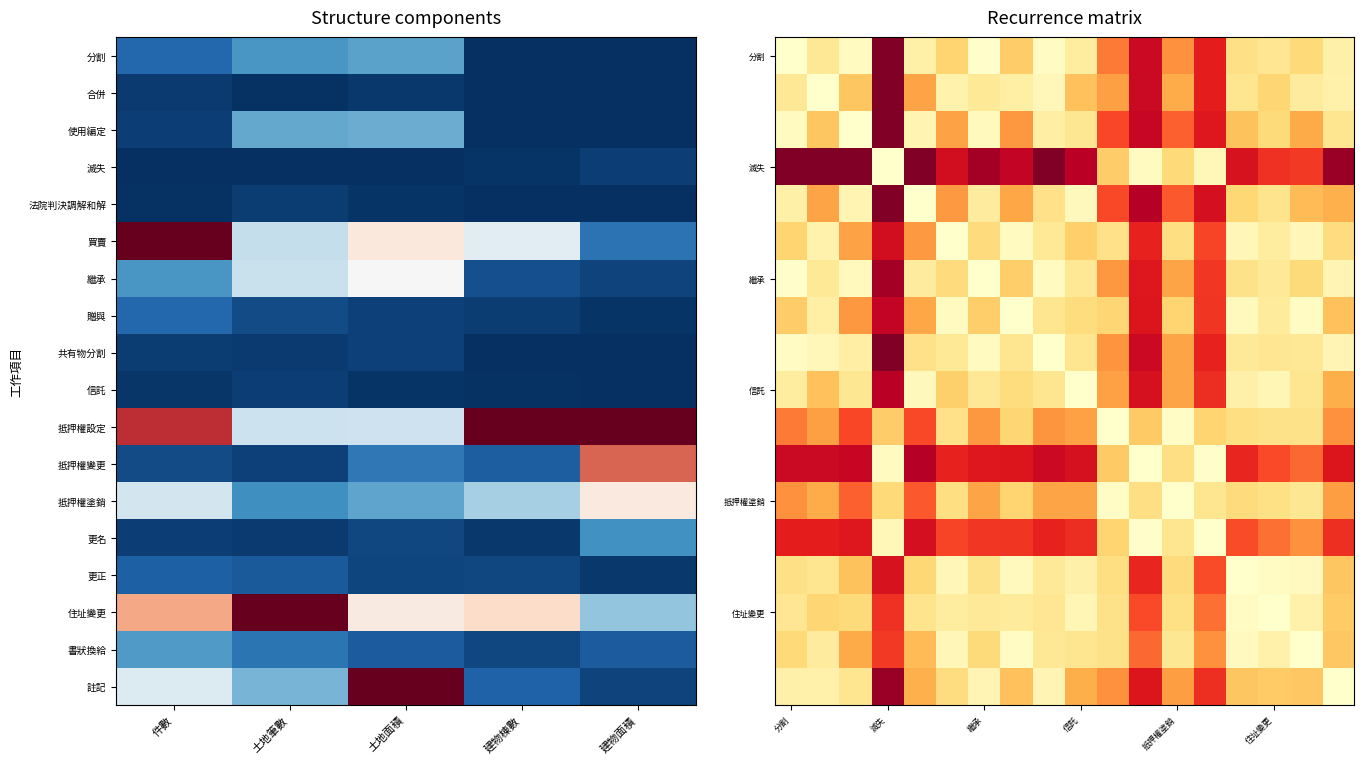

At which category is the sum across all series the highest?

滅失